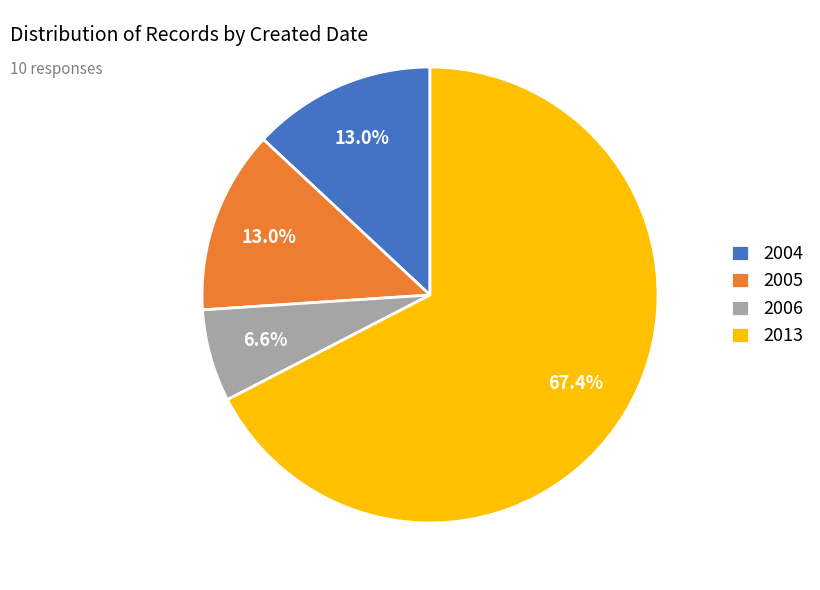

Which slice is the smallest?

2006